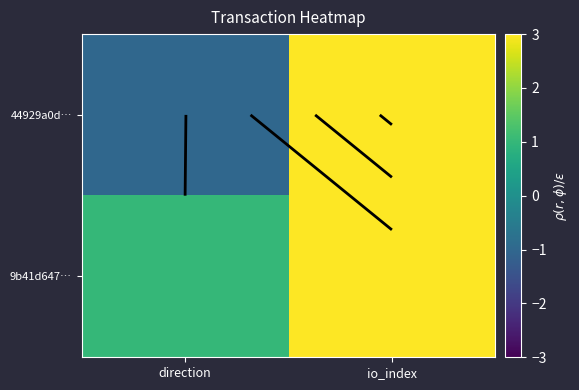

The value of 44929a0d… at direction is -1. True or false?

True